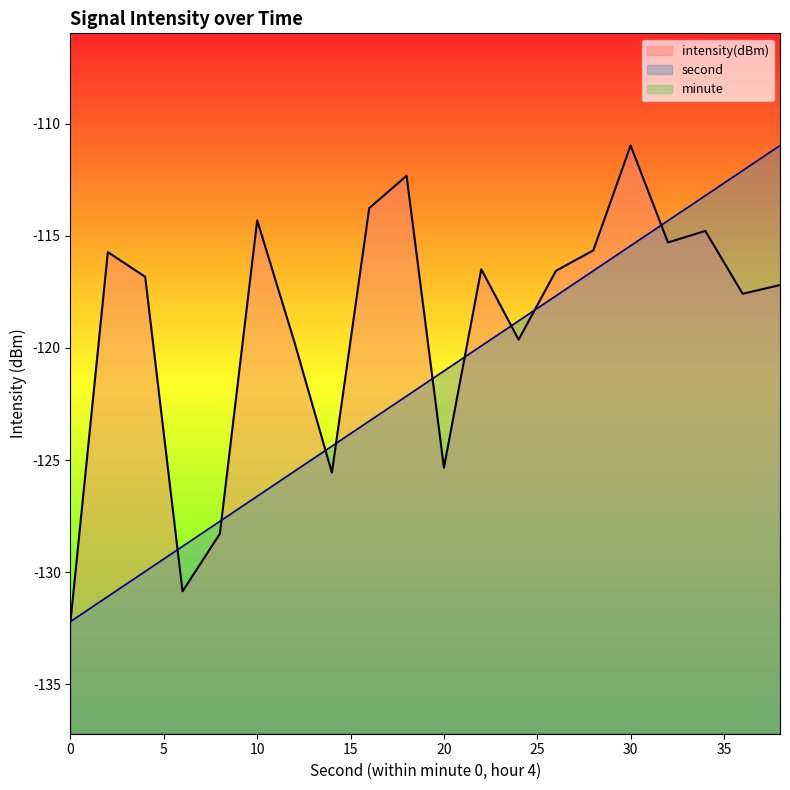

How many lines are shown in the chart?

3